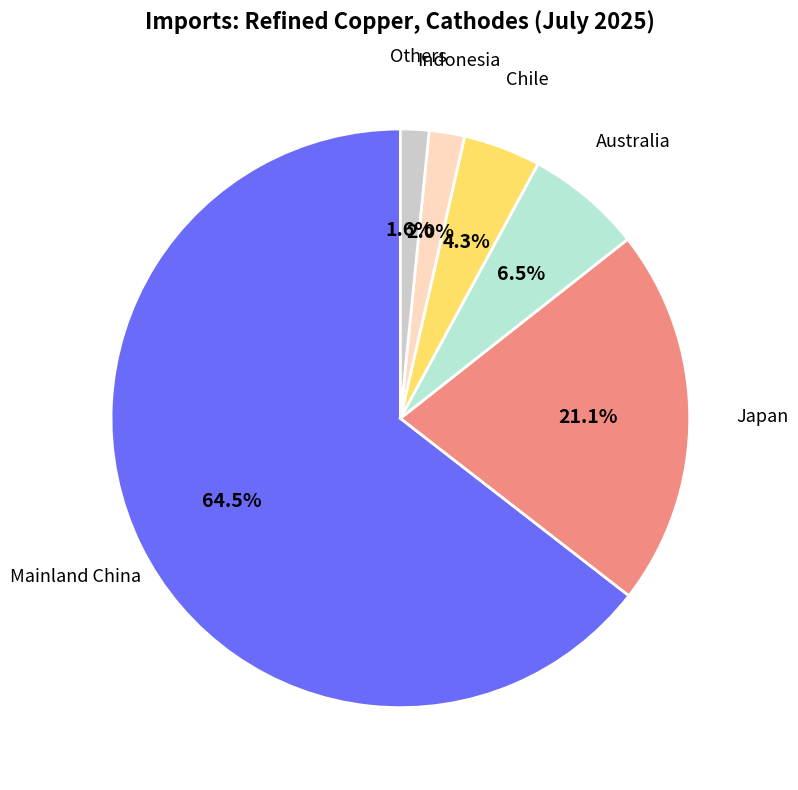

Which category accounts for the majority?

Mainland China